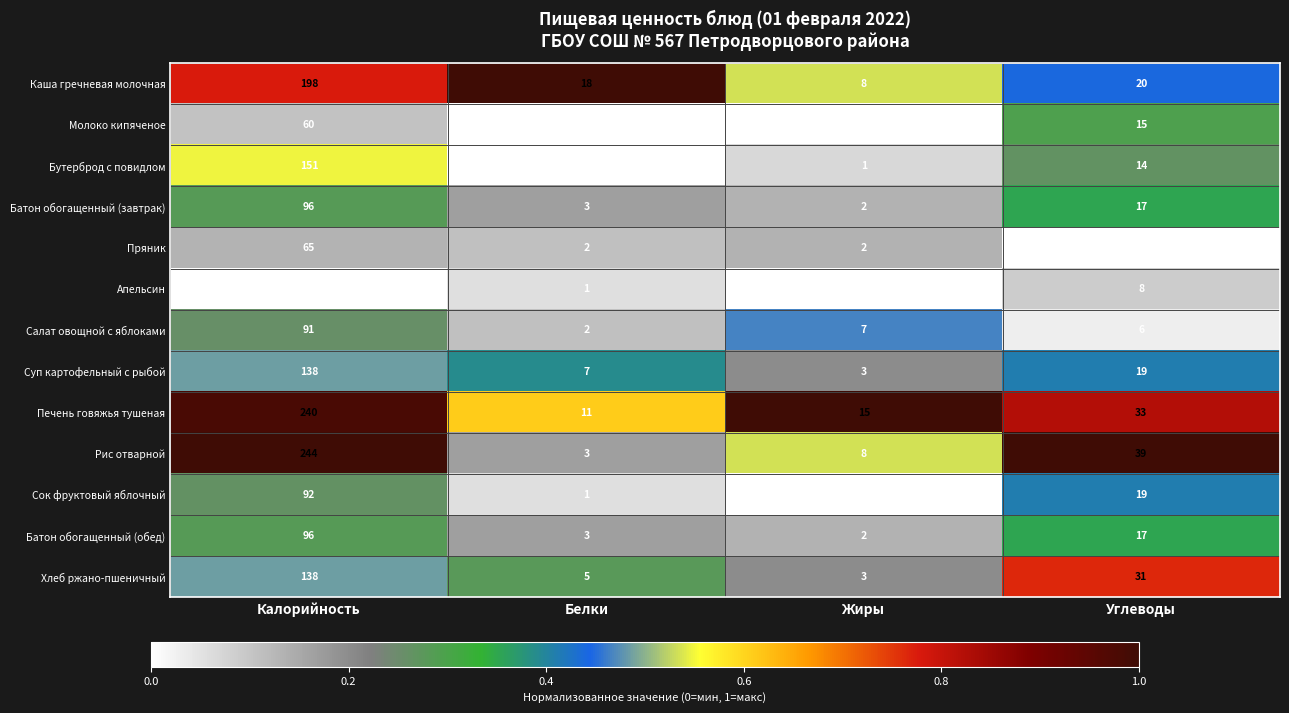

True or false: Батон обогащенный (обед) has a value of 3 at Белки.

True